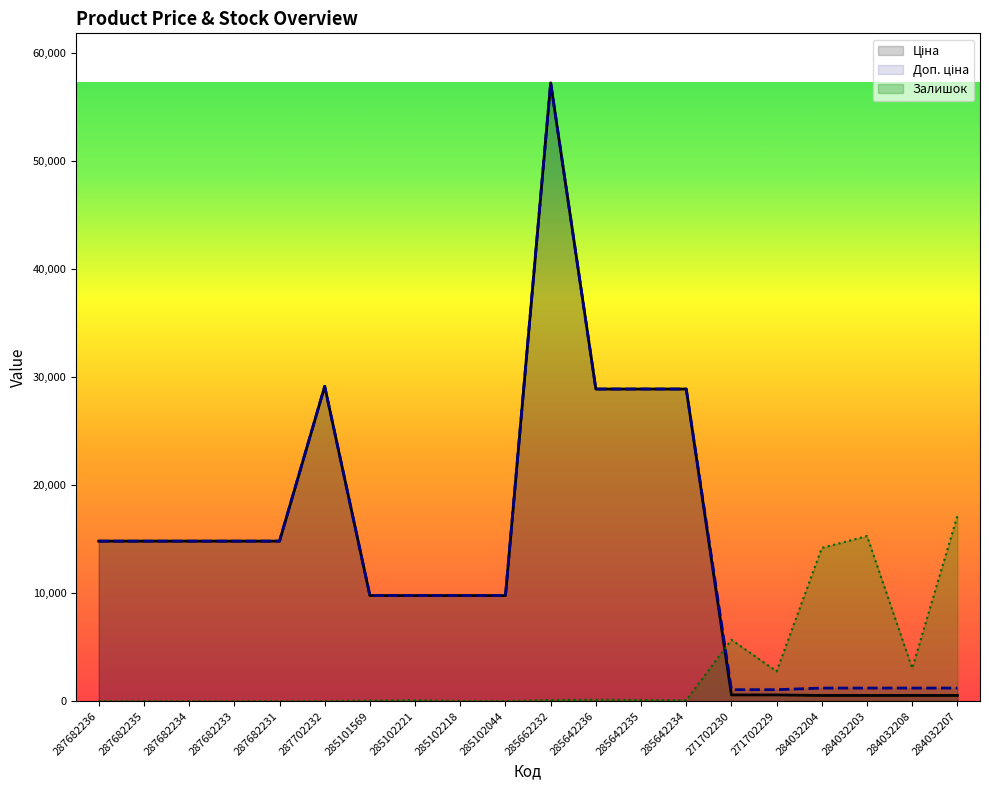

At 287682235, list the series in order from smallest to largest.

Залишок, Ціна, Доп. ціна